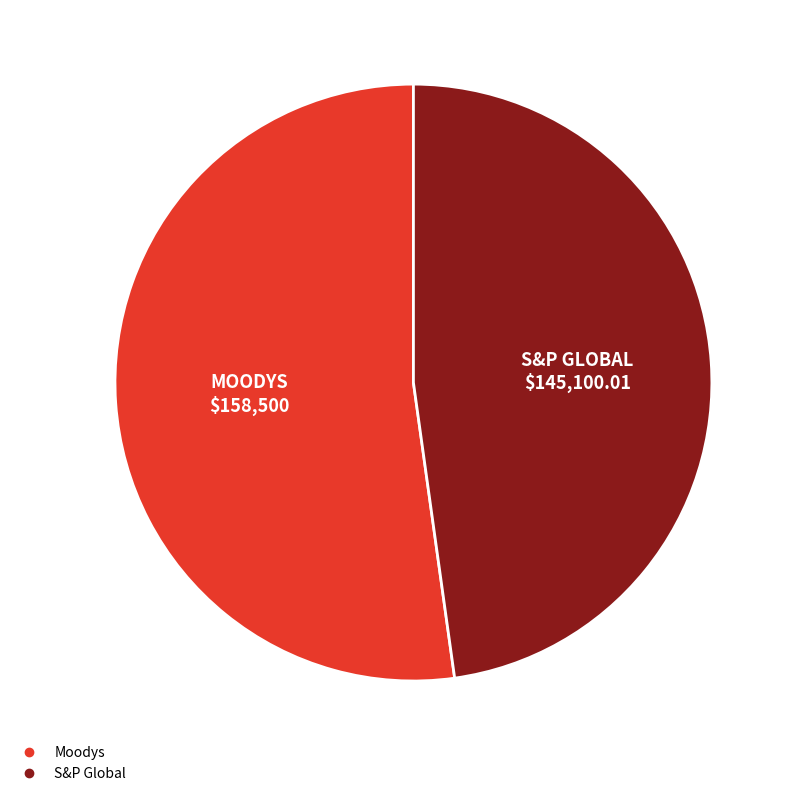

Combined, do S&P Global and Moodys account for over 50%?

Yes